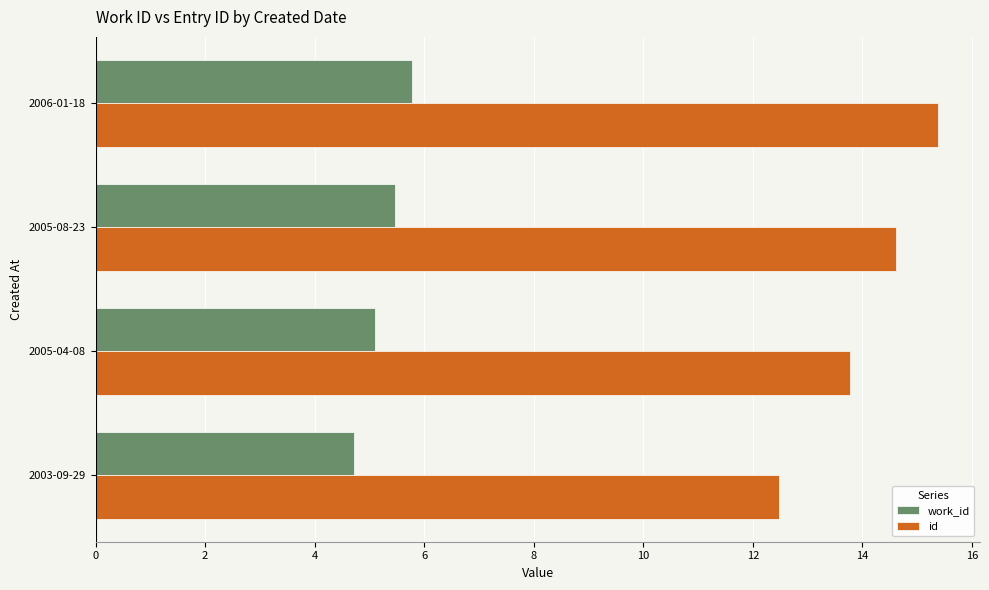

What is the sum of all id values?

56.2